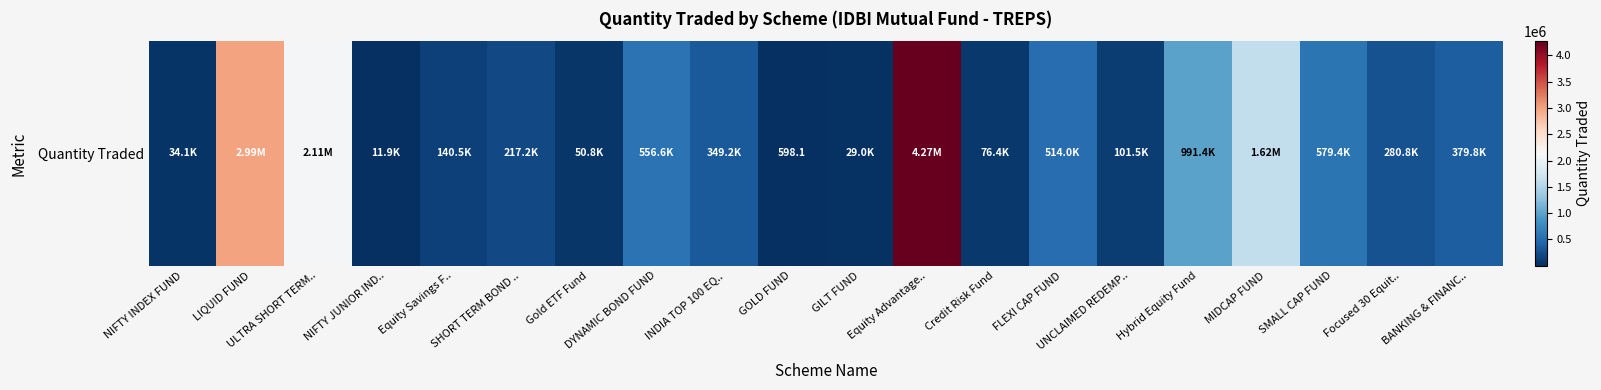

Rank the categories by value from lowest to highest.

GOLD FUND, NIFTY JUNIOR IND.., GILT FUND, NIFTY INDEX FUND, Gold ETF Fund, Credit Risk Fund, UNCLAIMED REDEMP.., Equity Savings F.., SHORT TERM BOND .., Focused 30 Equit.., INDIA TOP 100 EQ.., BANKING & FINANC.., FLEXI CAP FUND, DYNAMIC BOND FUND, SMALL CAP FUND, Hybrid Equity Fund, MIDCAP FUND, ULTRA SHORT TERM.., LIQUID FUND, Equity Advantage..